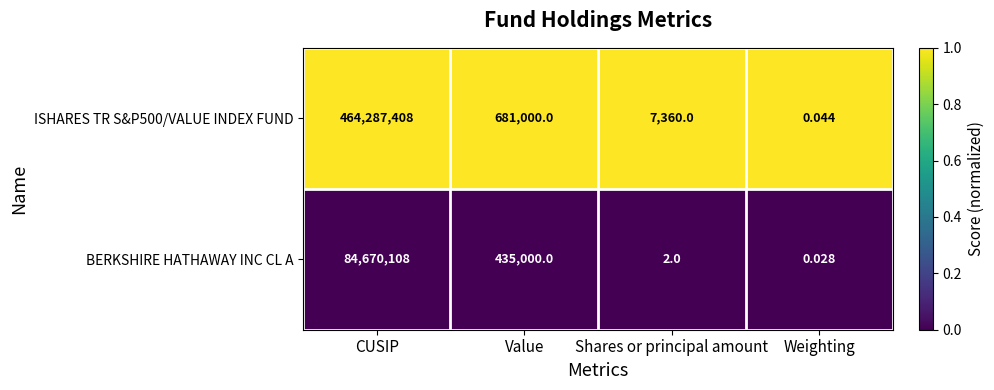

Which series has the widest spread of values?

ISHARES TR S&P500/VALUE INDEX FUND